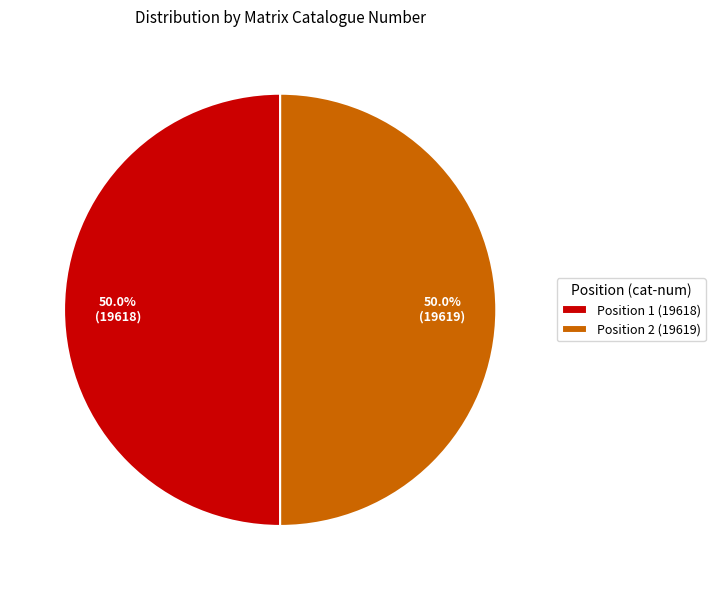

Is the sum of Position 2 (19619) and Position 1 (19618) greater than half?

Yes